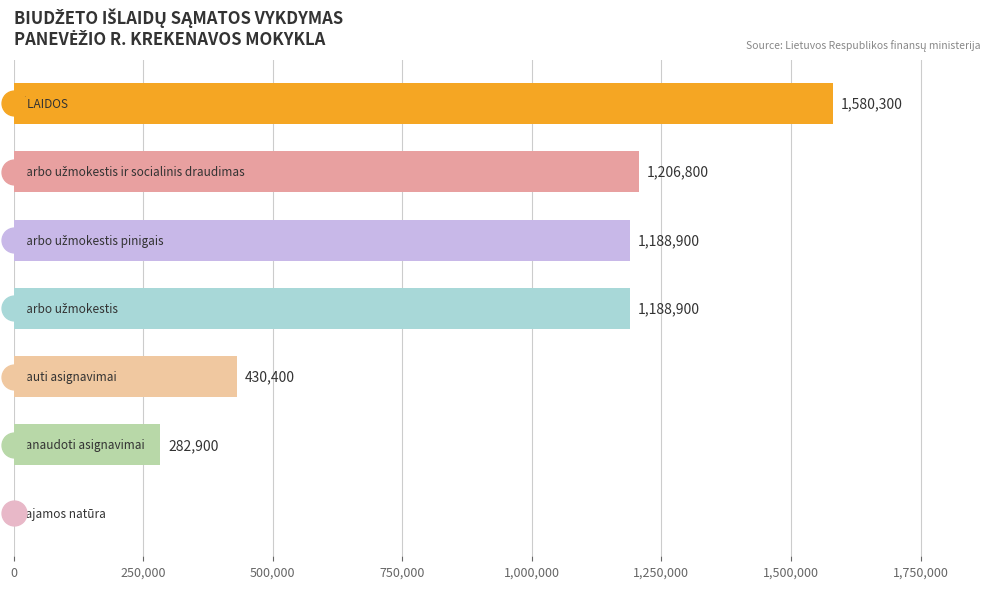

What is the ratio of the value at IŠLAIDOS to the value at Darbo užmokestis pinigais?

1.3